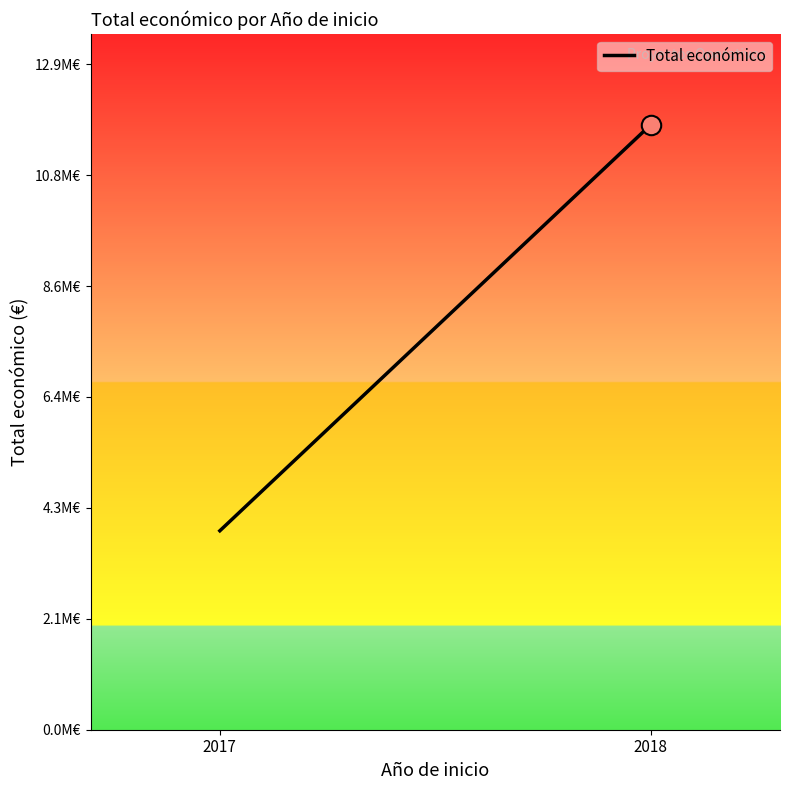

Which category has the lowest value across all series?

2017